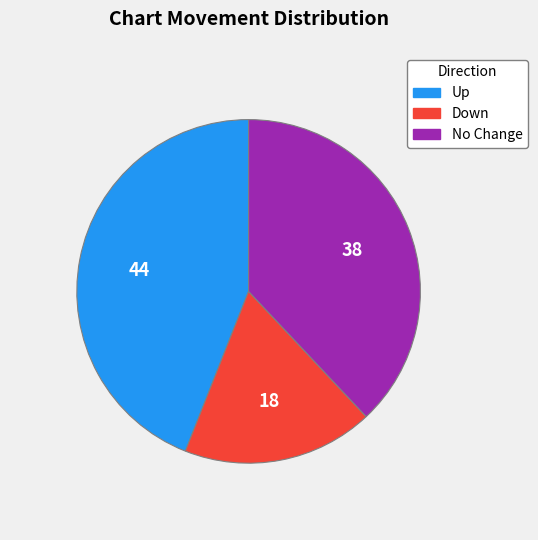

How many slices are in this pie chart?

3